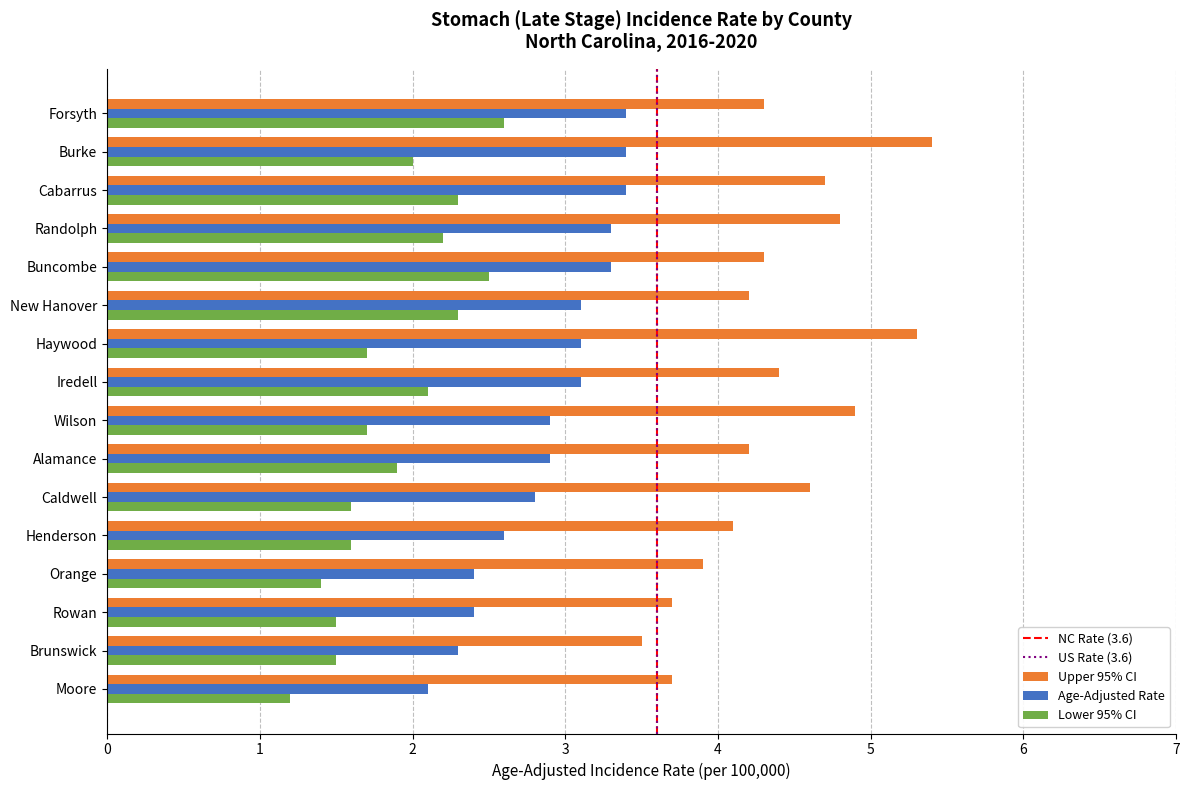

What is the sum of the Upper 95% CI values at Orange and Rowan?

7.6